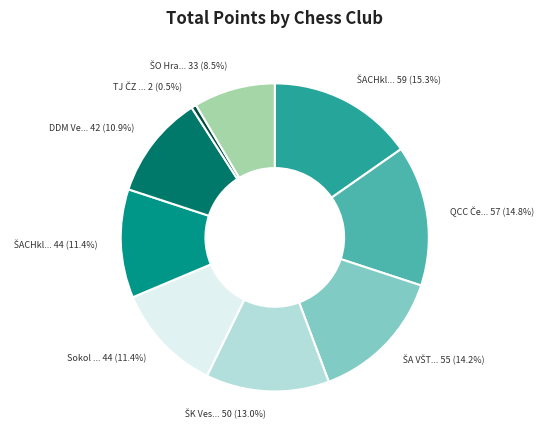

Does any single category account for the majority?

No